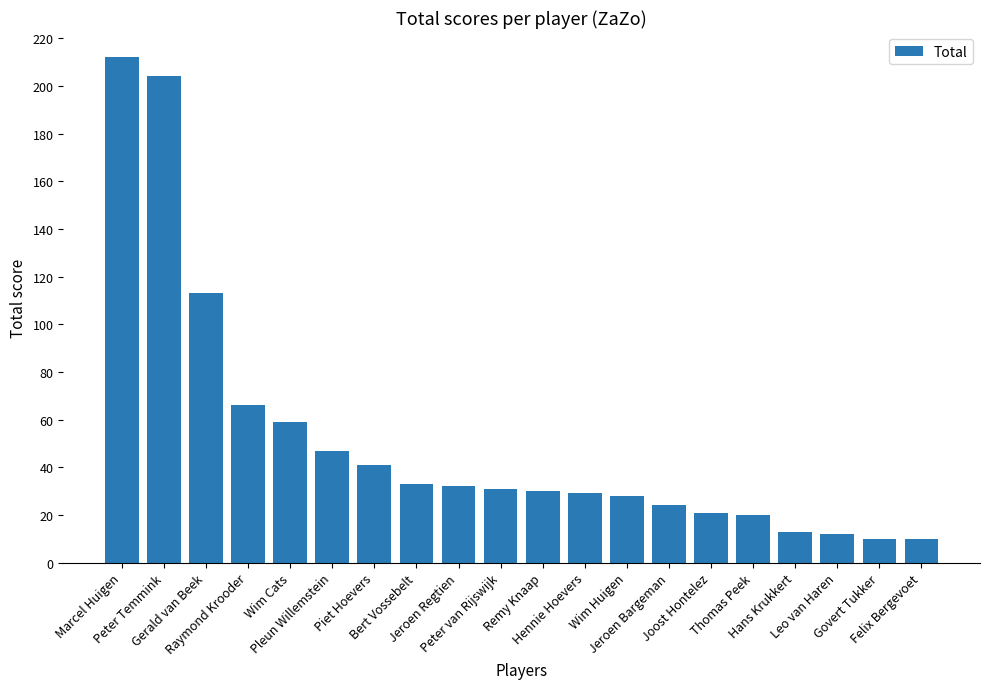

What is the greatest value displayed?

212